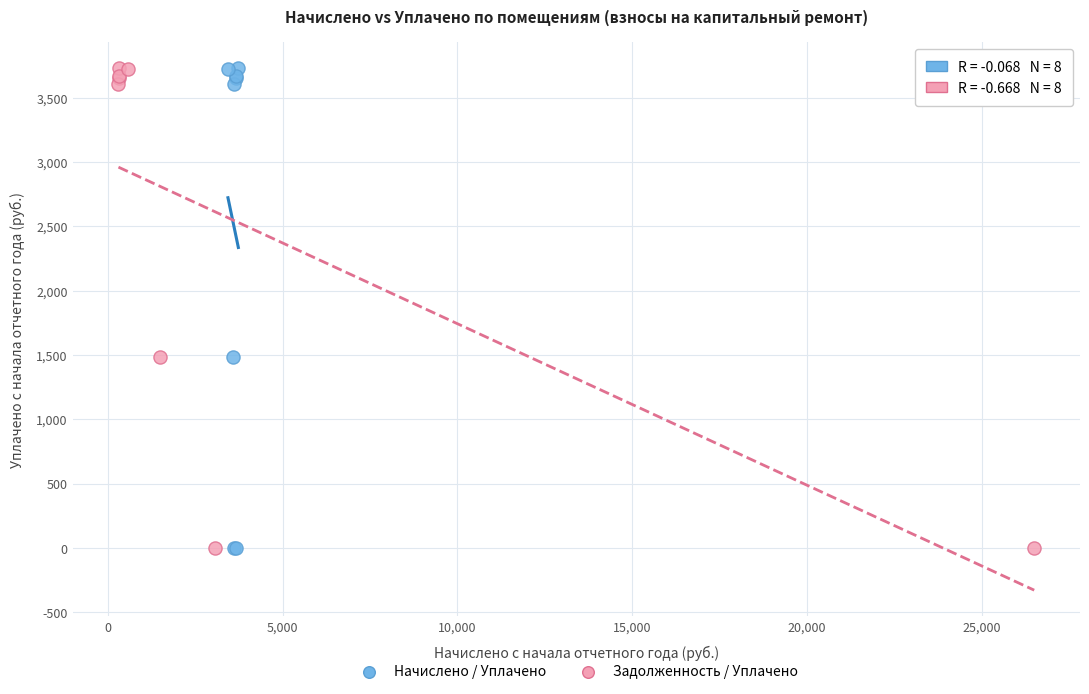

What are all the series names shown in the legend?

Начислено / Уплачено, Задолженность / Уплачено